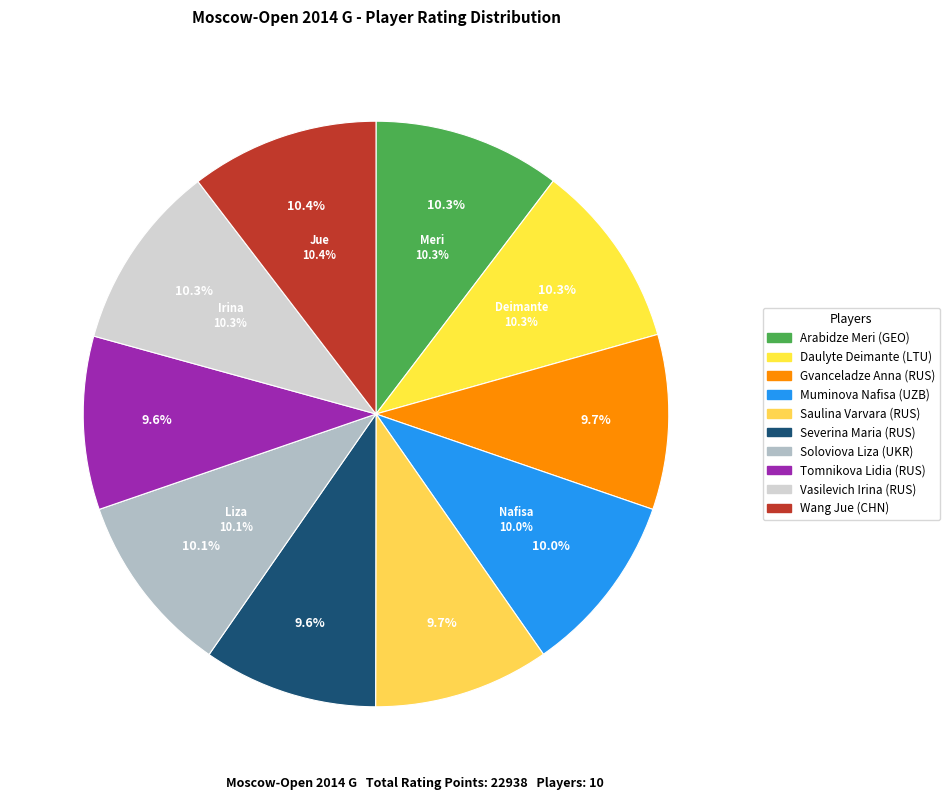

Is there a majority slice in this chart?

No